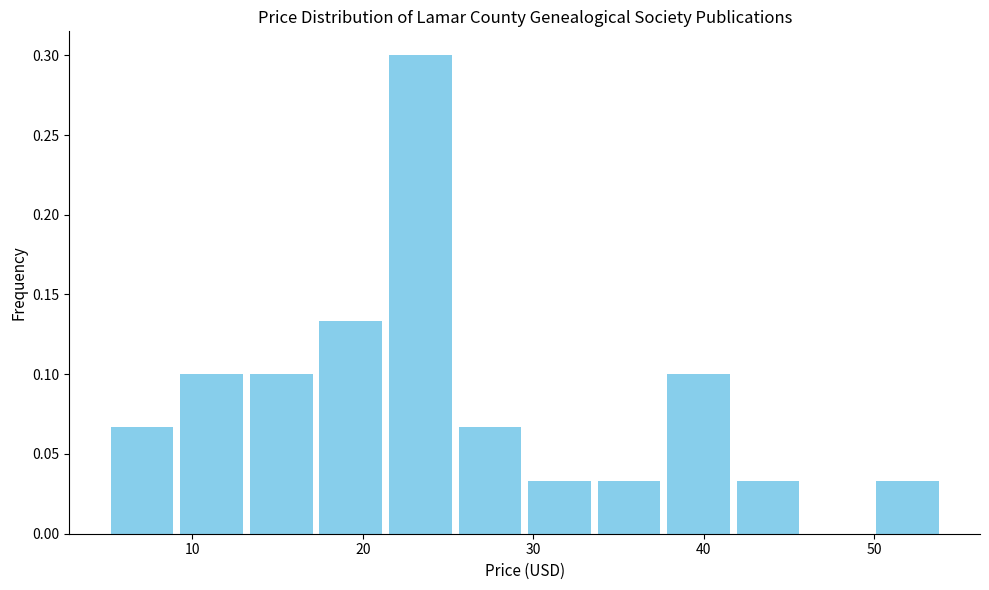

What is the height of the bar covering 5 to 9 on the x-axis? Neither the bar edges nor the heights are printed on the chart, so give them approximately, as read against the axes.

0.065